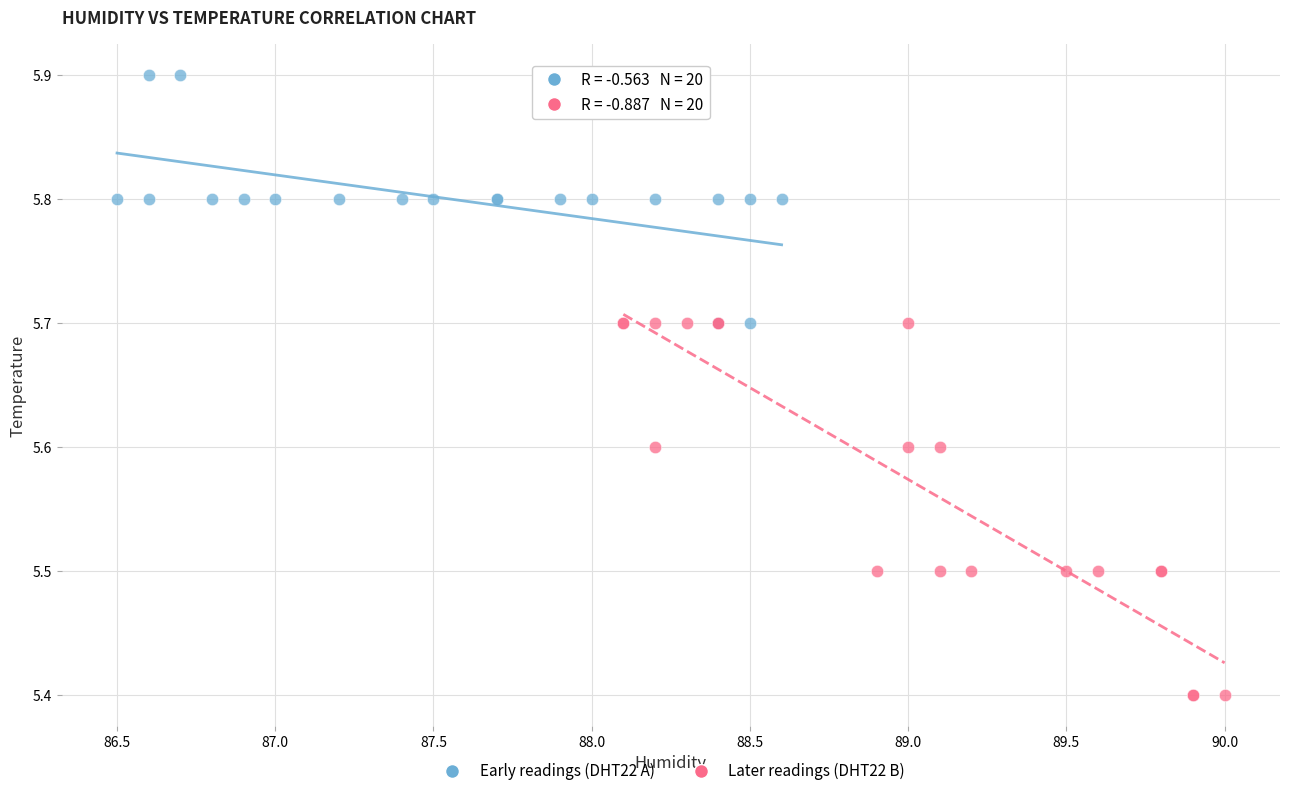

Which series reaches the maximum Y coordinate?

Early readings (DHT22 A)